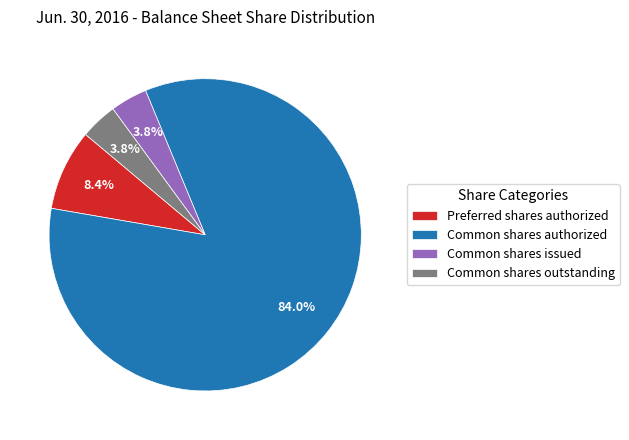

Does Preferred shares authorized represent more than half of the total?

No